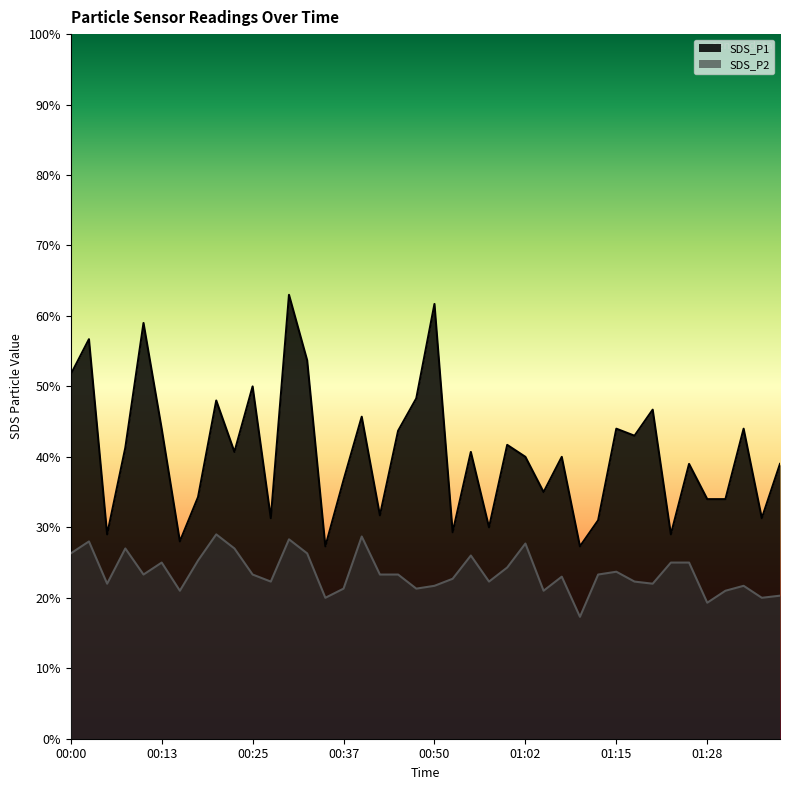

Reading left to right, what are all the values shown in this chart?

SDS_P1: 00:00=5.2	00:03=5.7	00:05=2.9	00:08=4.1	00:10=5.9	00:13=4.4	00:15=2.8	00:18=3.4	00:20=4.8	00:23=4.1	00:25=5.0	00:27=3.1	00:30=6.3	00:32=5.4	00:35=2.7	00:37=3.7	00:40=4.6	00:42=3.2	00:45=4.4	00:47=4.8	00:50=6.2	00:52=2.9	00:55=4.1	00:57=3.0	01:00=4.2	01:02=4.0	01:05=3.5	01:07=4.0	01:10=2.7	01:12=3.1	01:15=4.4	01:17=4.3	01:20=4.7	01:23=2.9	01:25=3.9	01:28=3.4	01:31=3.4	01:33=4.4	01:36=3.1	01:38=3.9
SDS_P2: 00:00=2.6	00:03=2.8	00:05=2.2	00:08=2.7	00:10=2.3	00:13=2.5	00:15=2.1	00:18=2.5	00:20=2.9	00:23=2.7	00:25=2.3	00:27=2.2	00:30=2.8	00:32=2.6	00:35=2.0	00:37=2.1	00:40=2.9	00:42=2.3	00:45=2.3	00:47=2.1	00:50=2.2	00:52=2.3	00:55=2.6	00:57=2.2	01:00=2.4	01:02=2.8	01:05=2.1	01:07=2.3	01:10=1.7	01:12=2.3	01:15=2.4	01:17=2.2	01:20=2.2	01:23=2.5	01:25=2.5	01:28=1.9	01:31=2.1	01:33=2.2	01:36=2.0	01:38=2.0